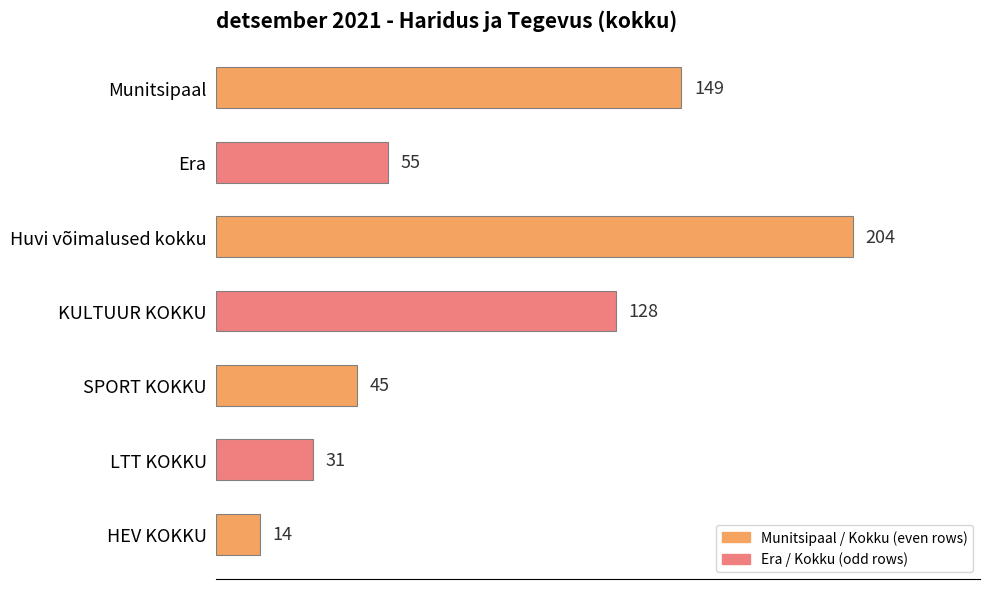

How many series are shown in this chart?

1